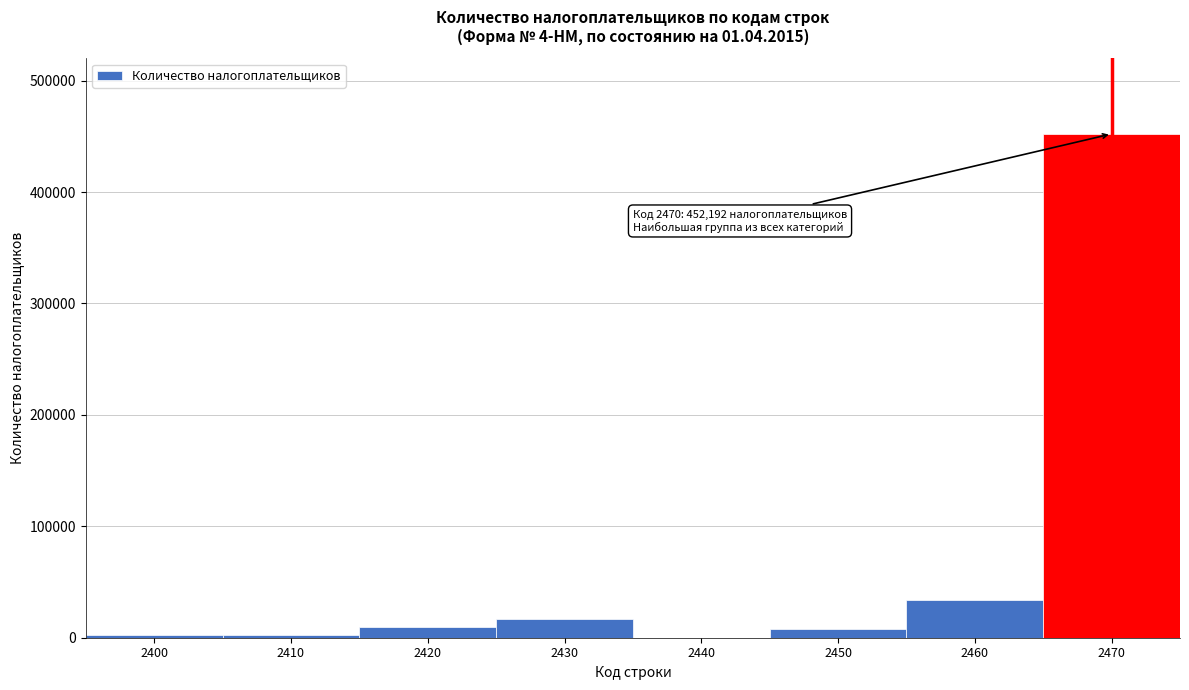

What is the sum of all values?

526173